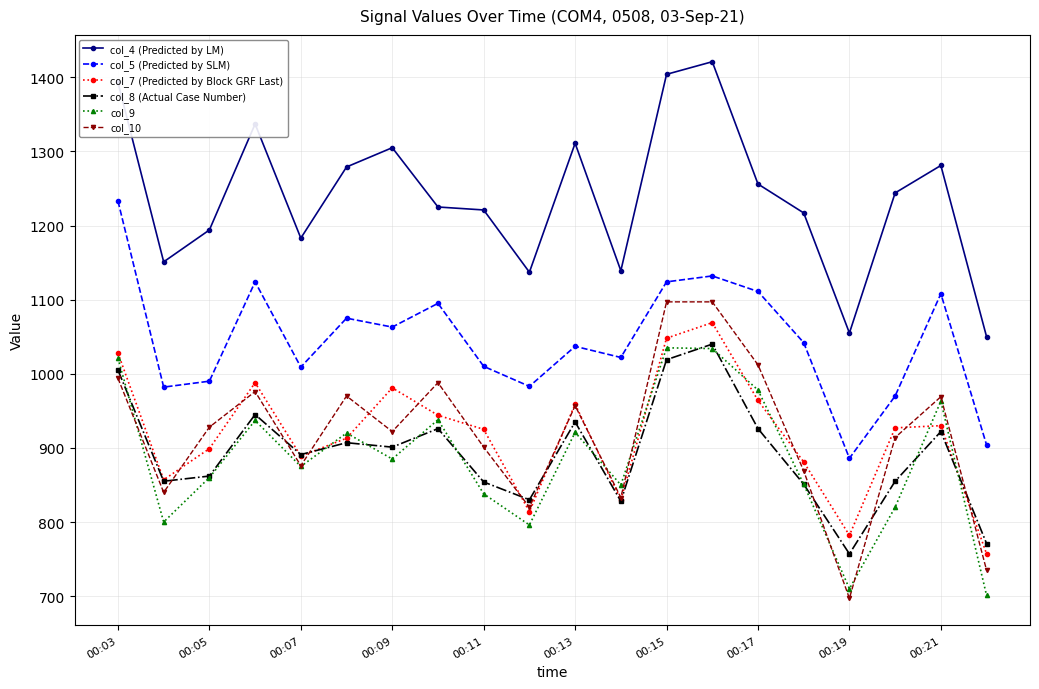

What is the minimum value shown in the chart?

697